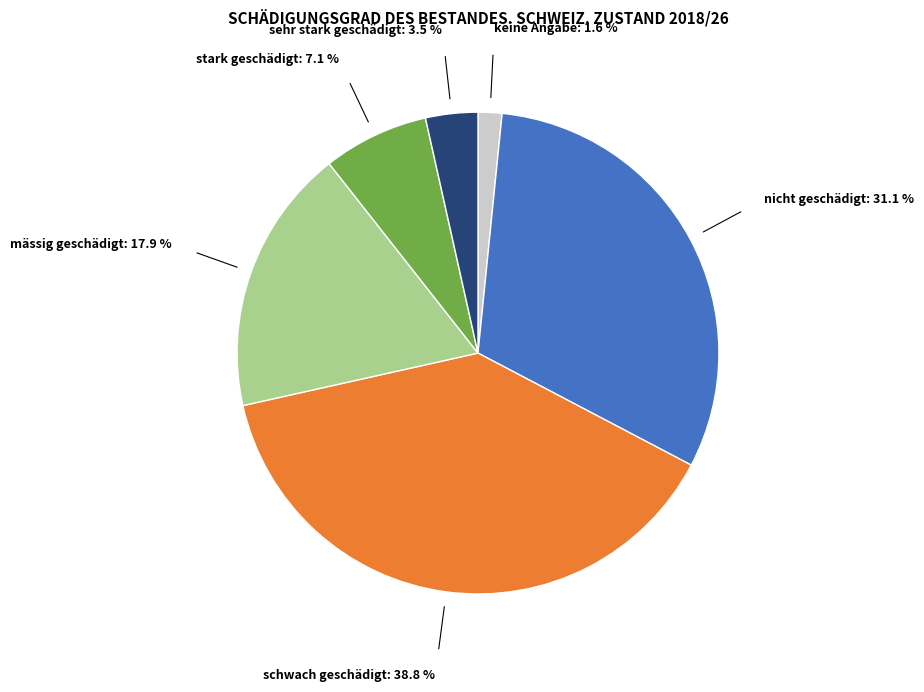

How many slices are in this pie chart?

6